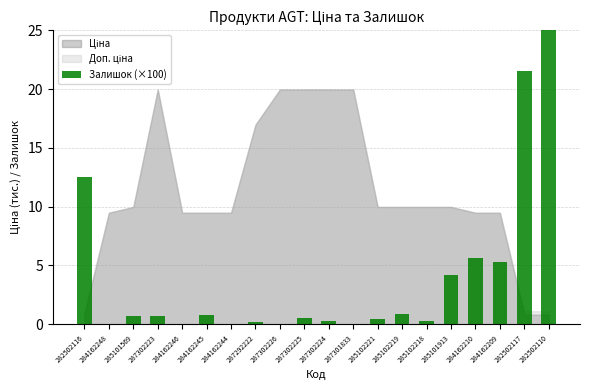

What is the value of the 20th bar from the left?

25.6